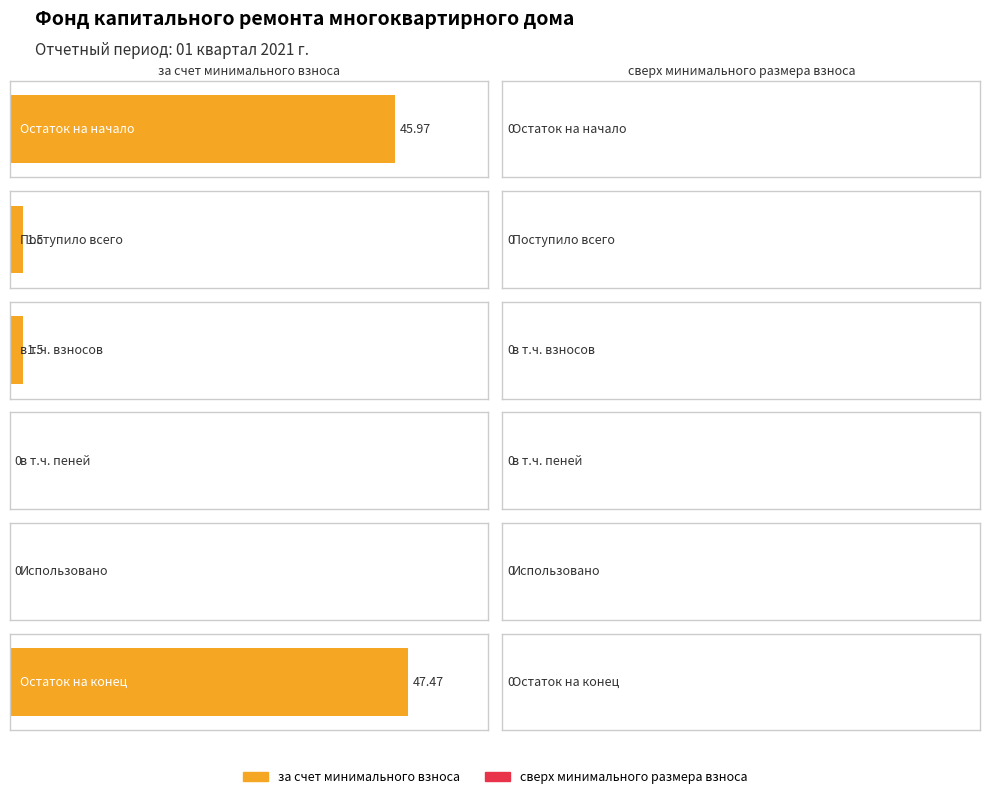

How many data points in за счет минимального взноса are above 1?

4